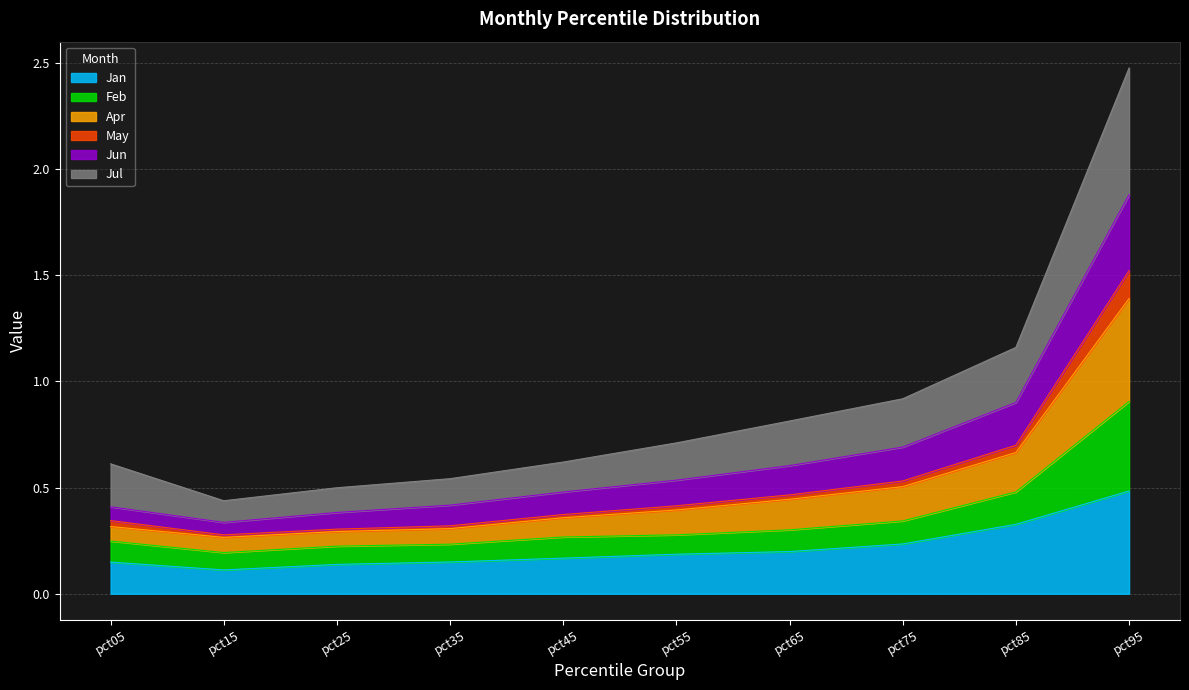

At which category is the sum across all series the highest?

pct95